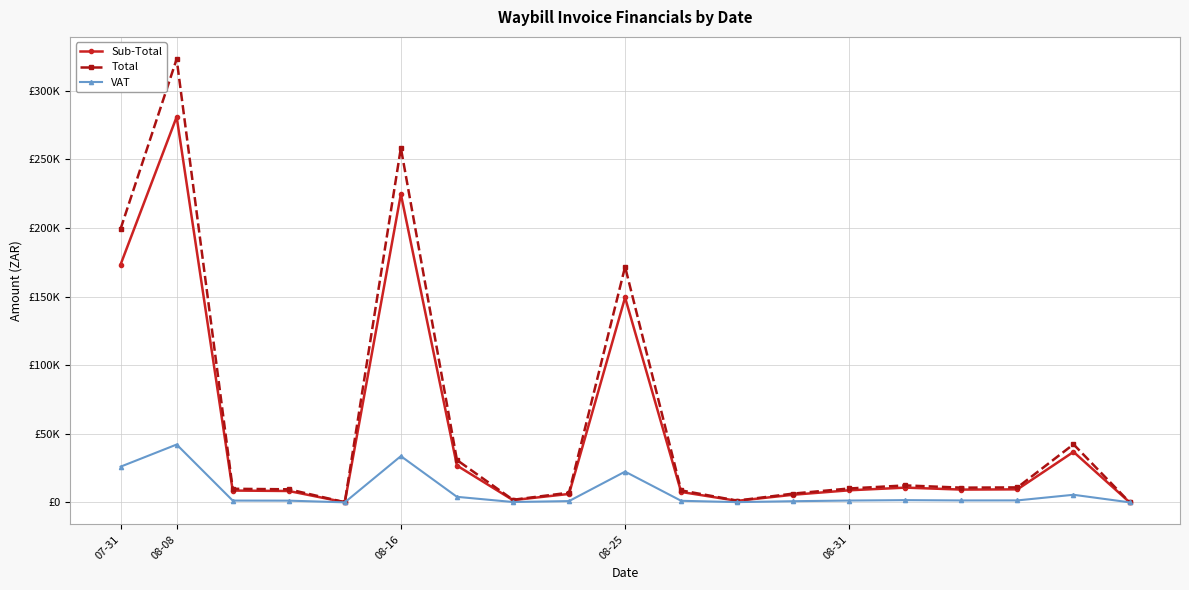

What are all the series names shown in the legend?

Sub-Total, Total, VAT